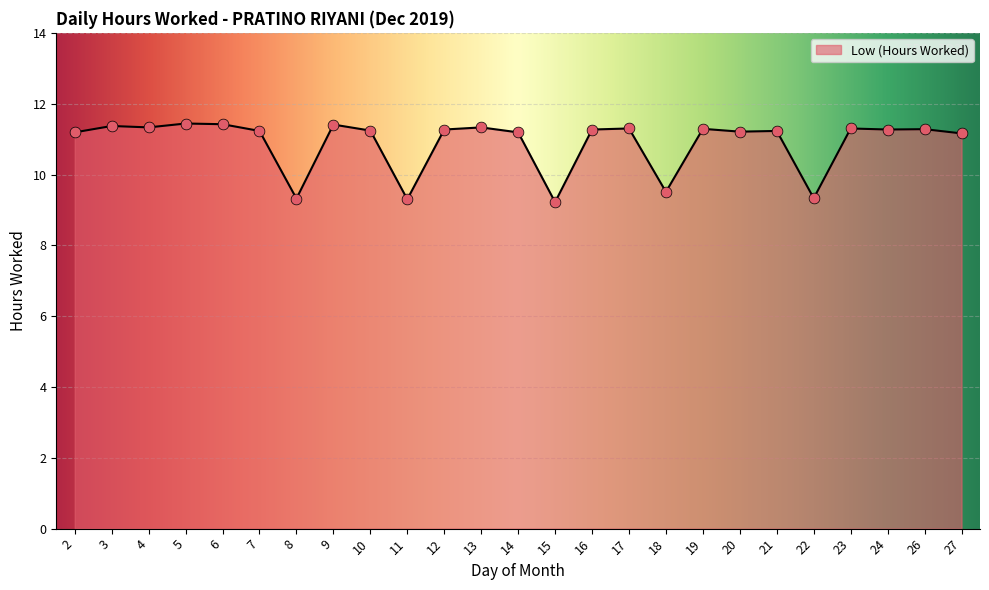

What is the ratio of the value at 6 to the value at 12?

1.0